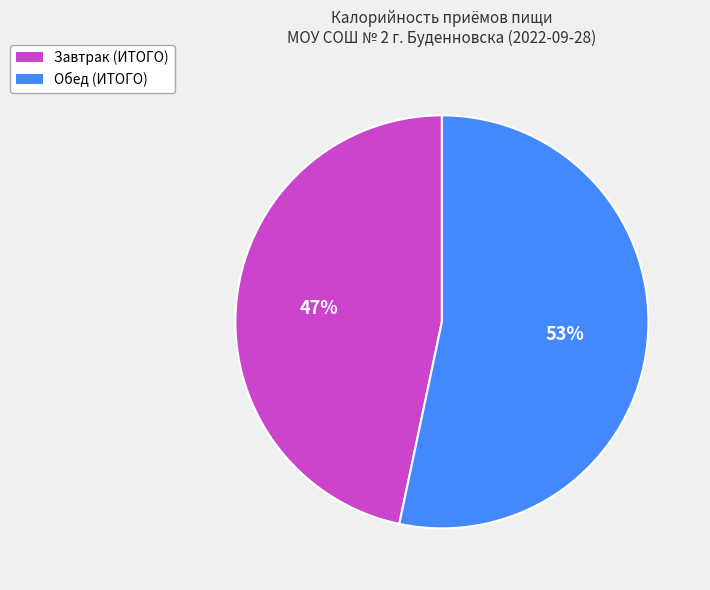

The Обед (ИТОГО) slice represents 63% of the pie. True or false?

False